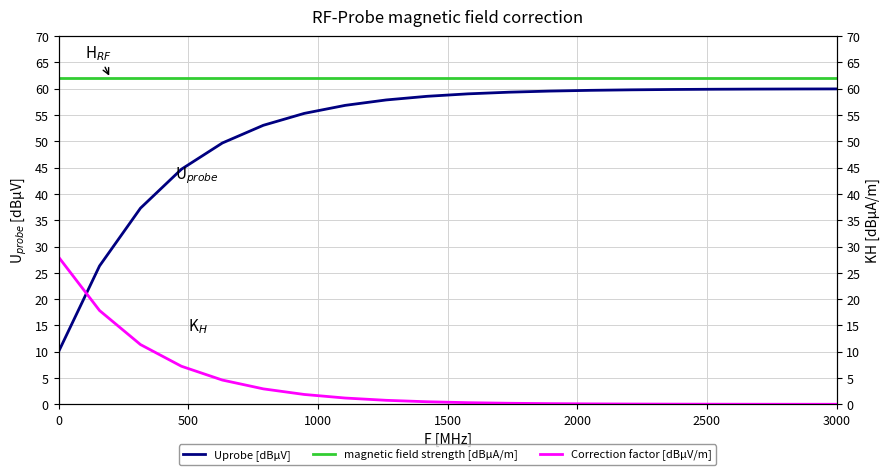

What is the highest value of the magnetic field strength [dBµA/m] series?

62.0